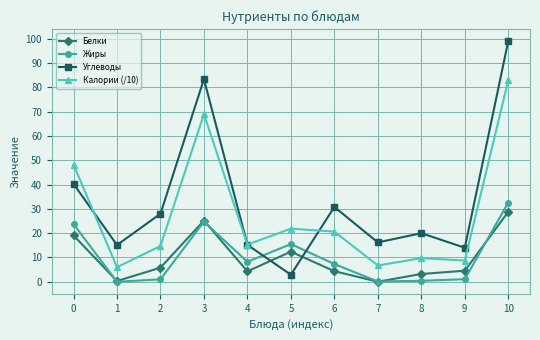

What is the difference between the highest and lowest values at 5?

19.0